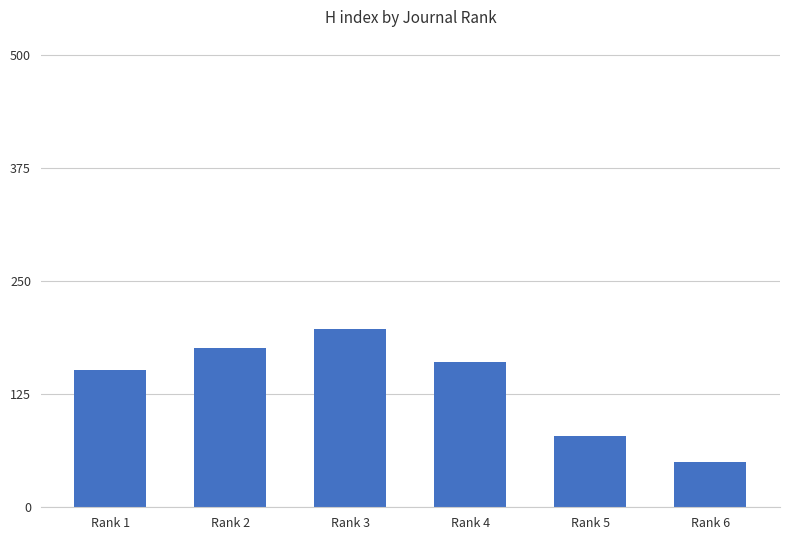

Between Rank 6 and Rank 5, which is larger?

Rank 5